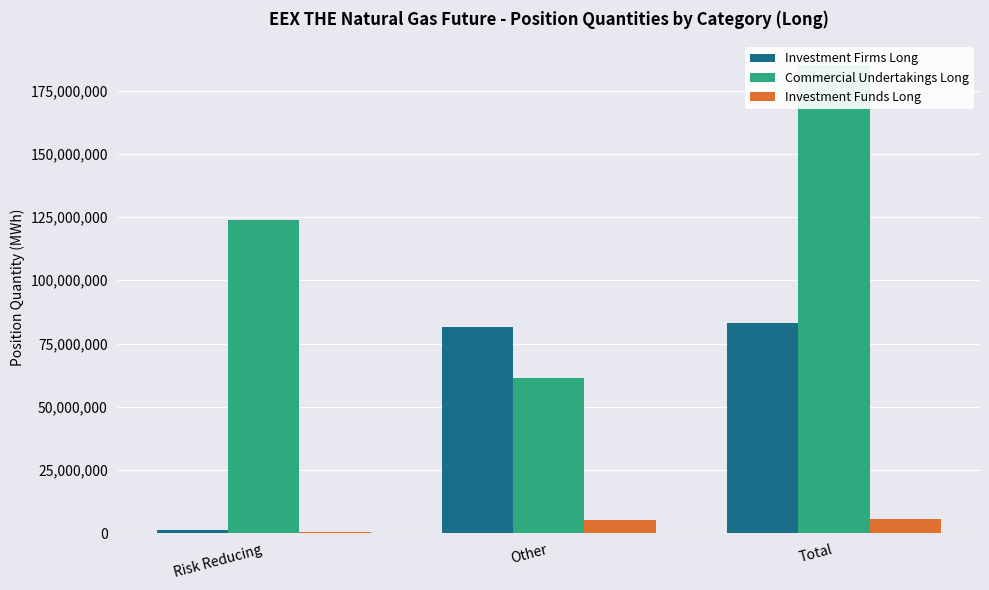

Which series changed the most between Risk Reducing and Other?

Investment Firms Long